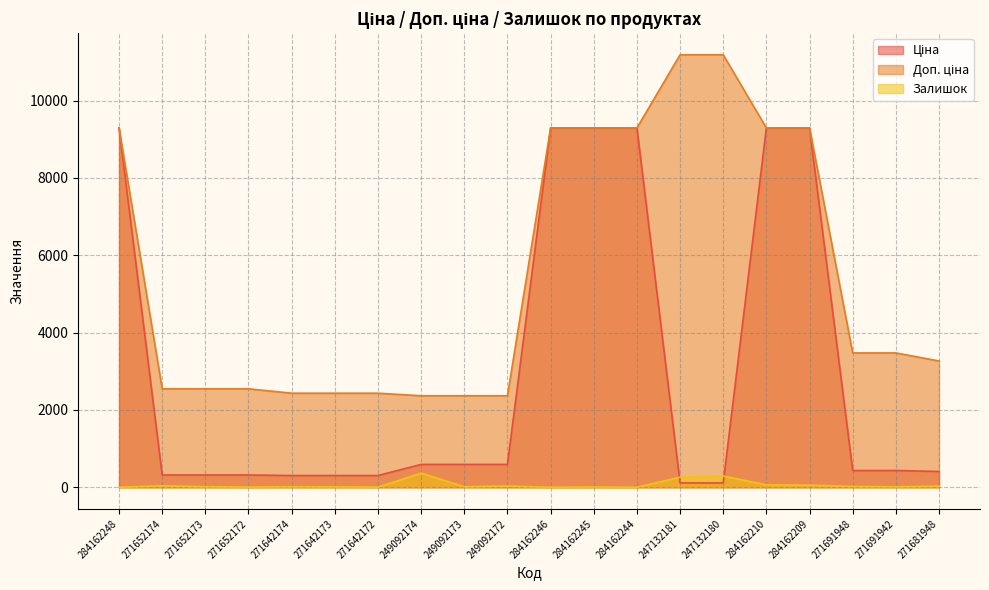

Which label corresponds to the smallest value in the chart?

284162248